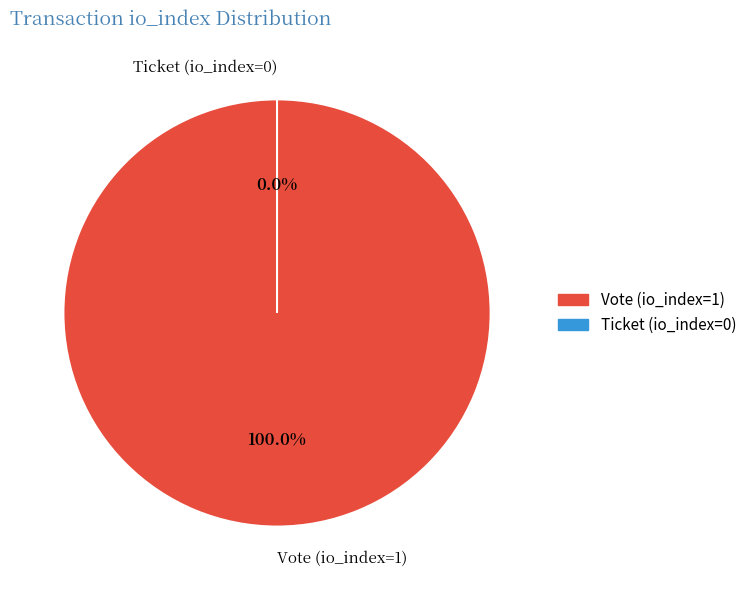

What percentage is the Vote (io_index=1) slice, to the nearest percent?

100%